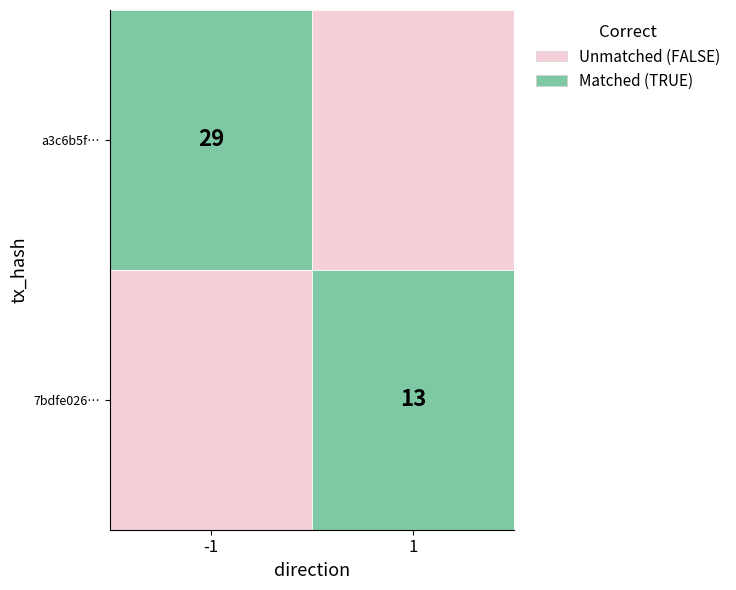

What is the difference between the a3c6b5f2826f6f68537fb6826e4ec0f93e6d58f values at 1 and -1?

30